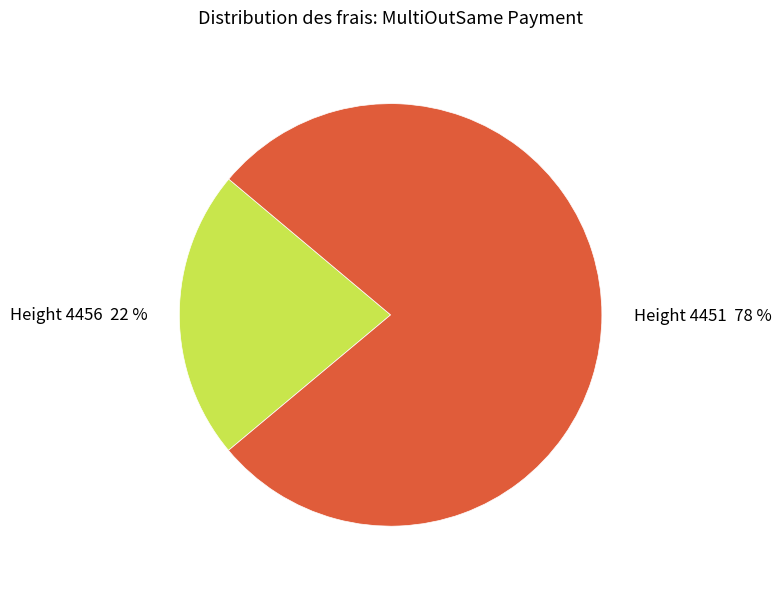

How many slices are in this pie chart?

2